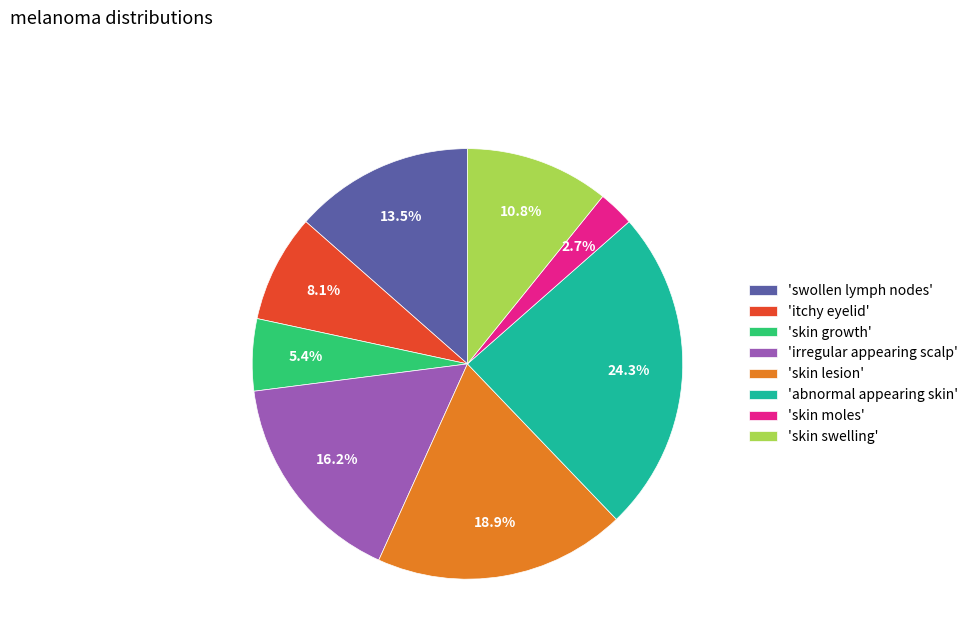

Approximately how many times larger is the value at 'skin lesion' compared to 'irregular appearing scalp'?

1.2